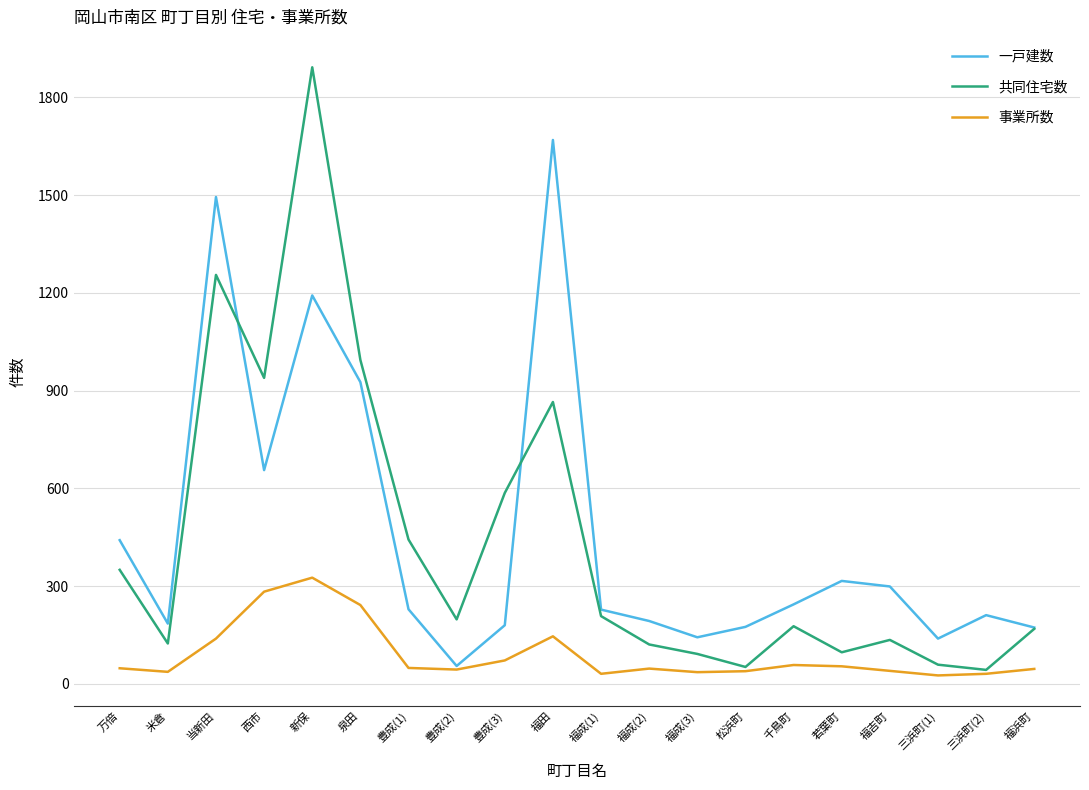

Is it true that 一戸建数 equals 44 at 豊成(3)?

False